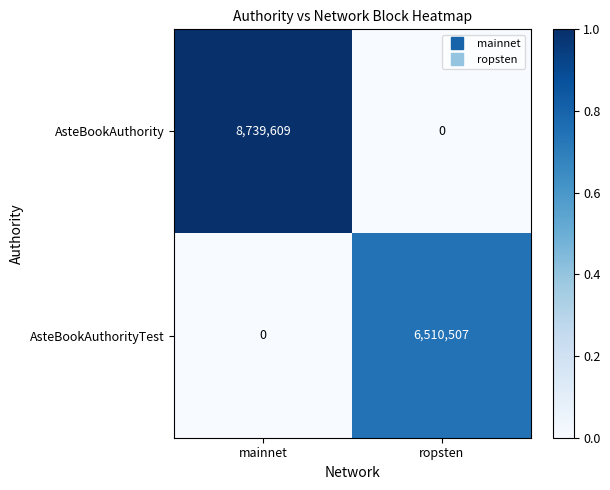

How many distinct data groups are displayed?

2